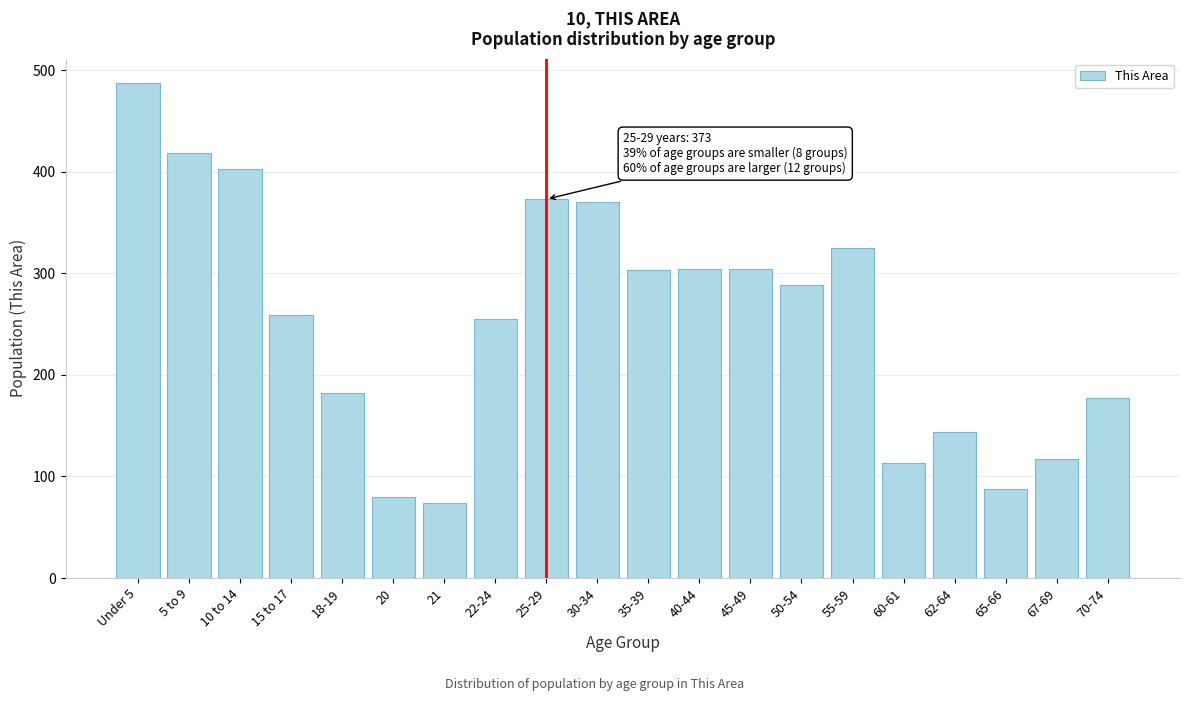

What is the minimum value shown in the chart?

74